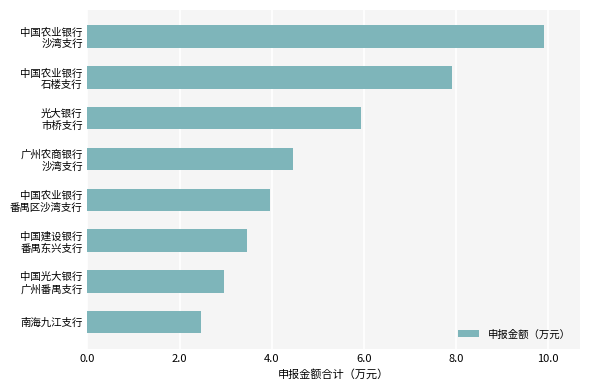

Rank the categories by value from lowest to highest.

南海九江支行, 中国光大银行
广州番禺支行, 中国建设银行
番禺东兴支行, 中国农业银行
番禺区沙湾支行, 广州农商银行
沙湾支行, 光大银行
市桥支行, 中国农业银行
石楼支行, 中国农业银行
沙湾支行